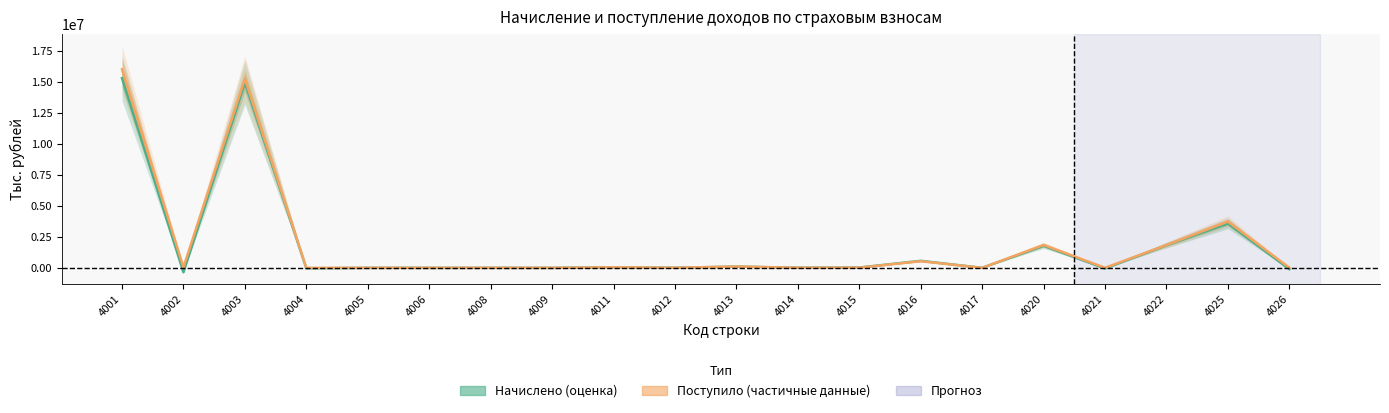

Reading left to right, what are all the values shown in this chart?

Начислено (оценка): 15306875	-358533	14949061	-38923	79	10	1731	407	39484	6742	100302	13385	25534	566590	944	1781565	-52952	1834517	3581538	-107286
Поступило (частичные данные): 16025119	46582	15252295	534	339	86	2158	298	44011	6983	107935	9491	17027	536197	859	1851177	4249	1846928	3736517	11129